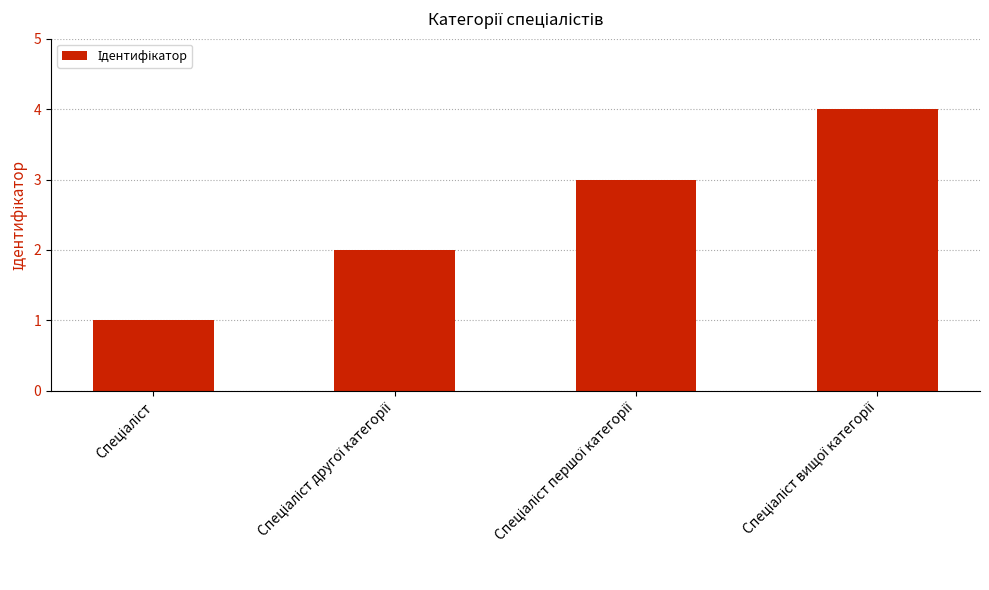

What is the difference between the maximum and minimum values?

3